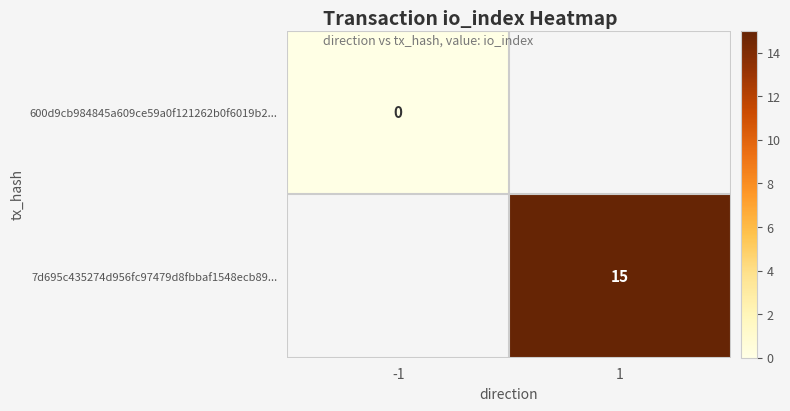

True or false: 7d695c435274d956fc97479d8fbbaf1548ecb89... has a value of 4 at 1.

False